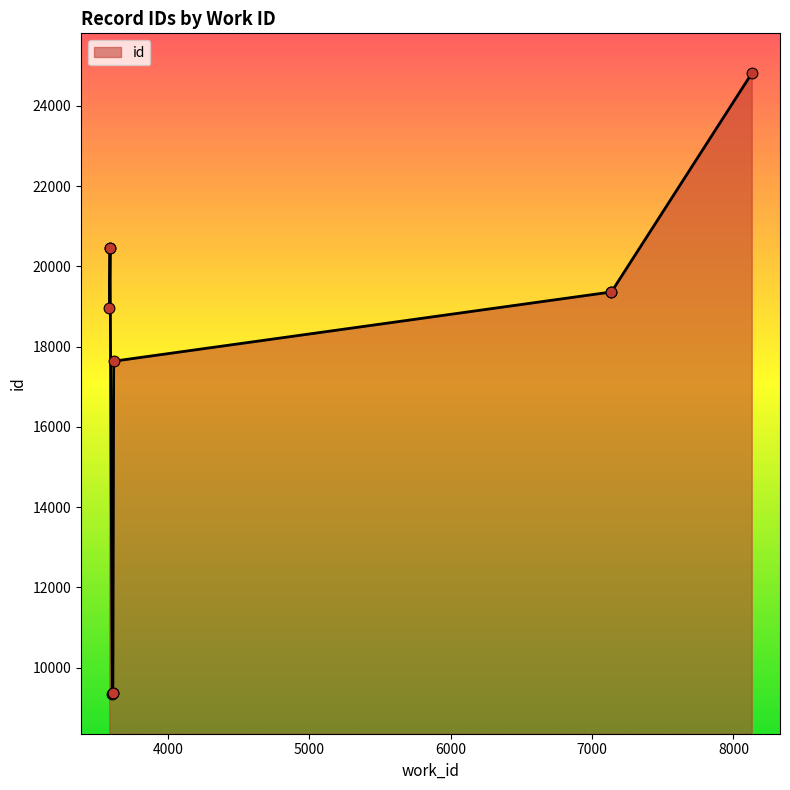

Between 3607 and 7137, which is larger?

7137